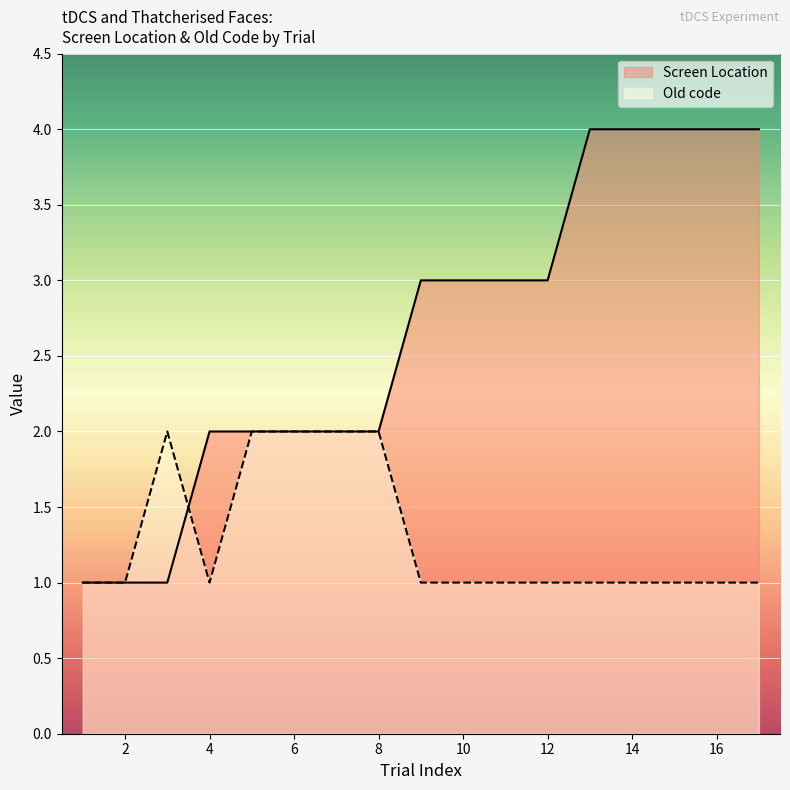

List the series in order of their peak value, lowest first.

Old code, Screen Location